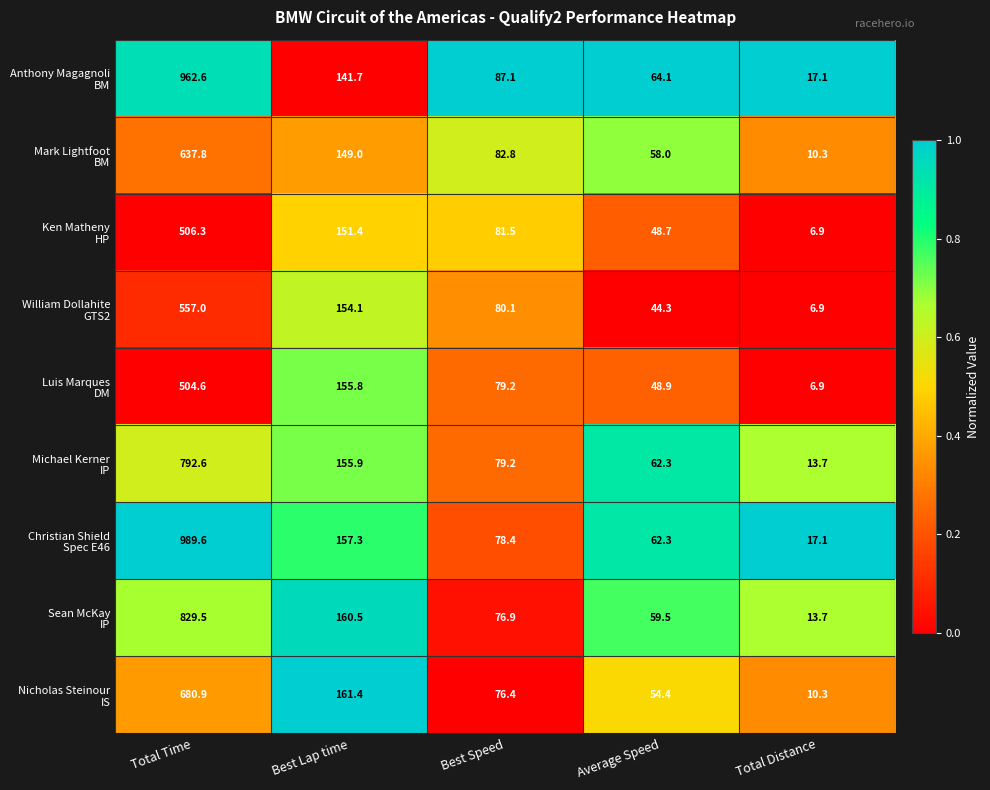

Which category has the lowest value across all series?

Total Distance